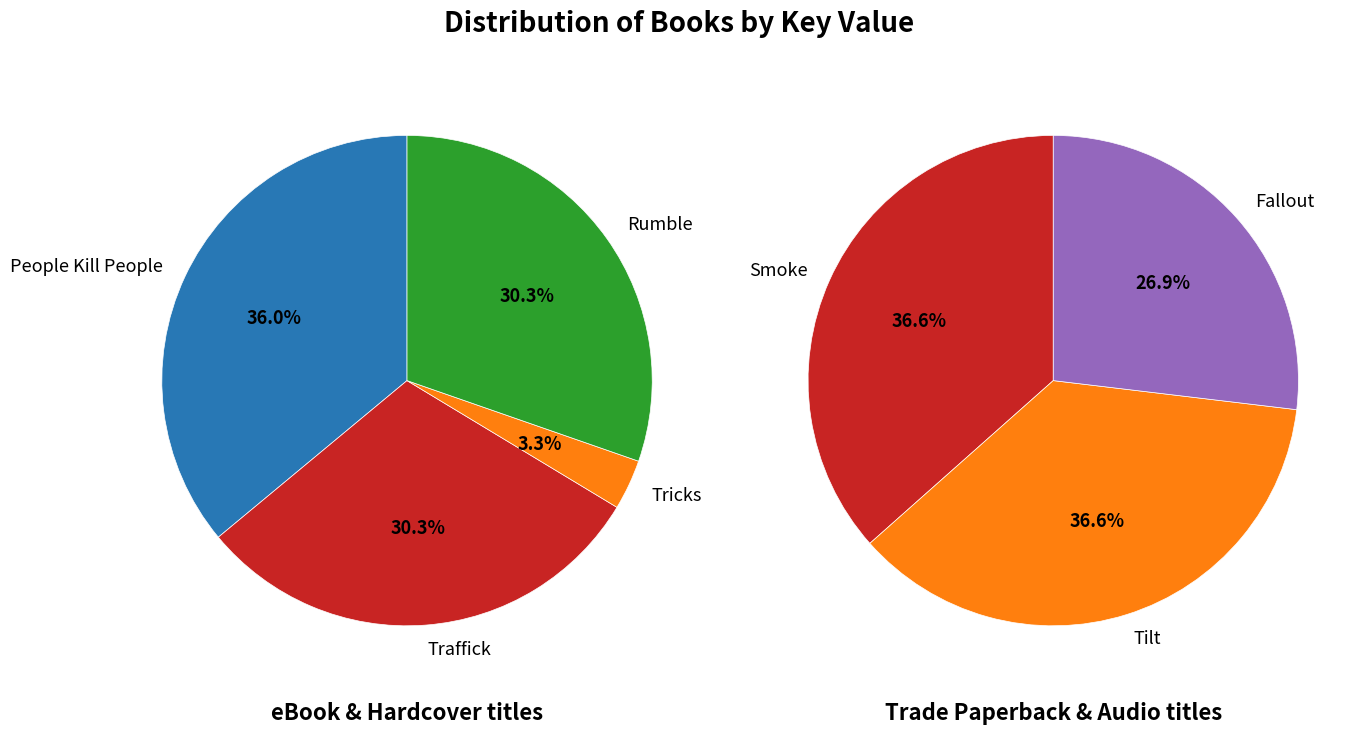

What is the smallest slice in the pie chart?

Tricks